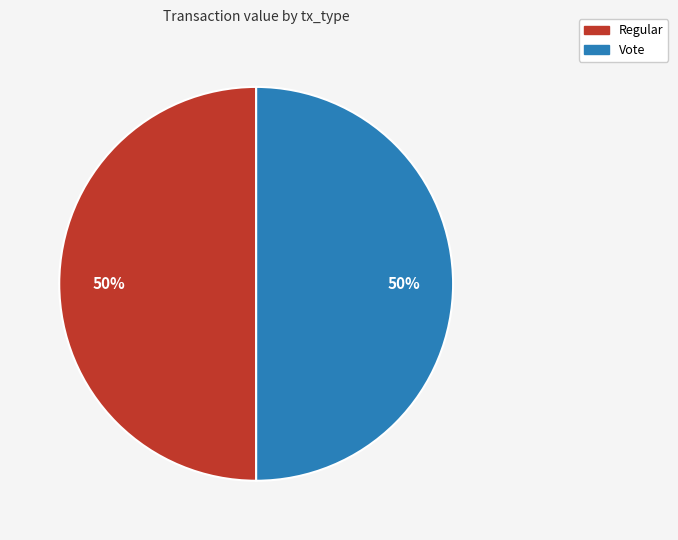

To the nearest percent, what portion does Vote represent?

50%